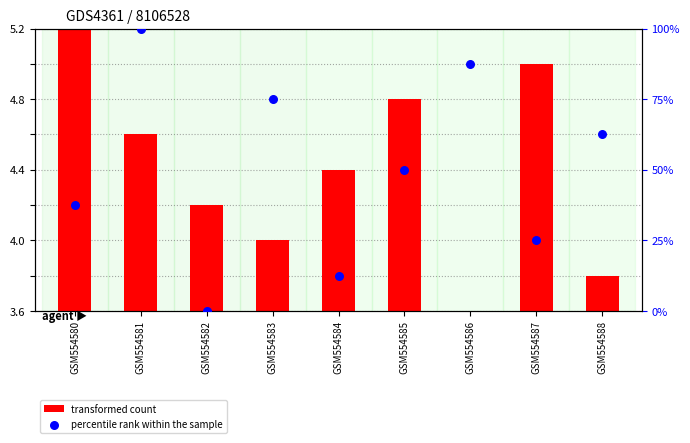

Which series has the largest total across all categories?

percentile rank within the sample